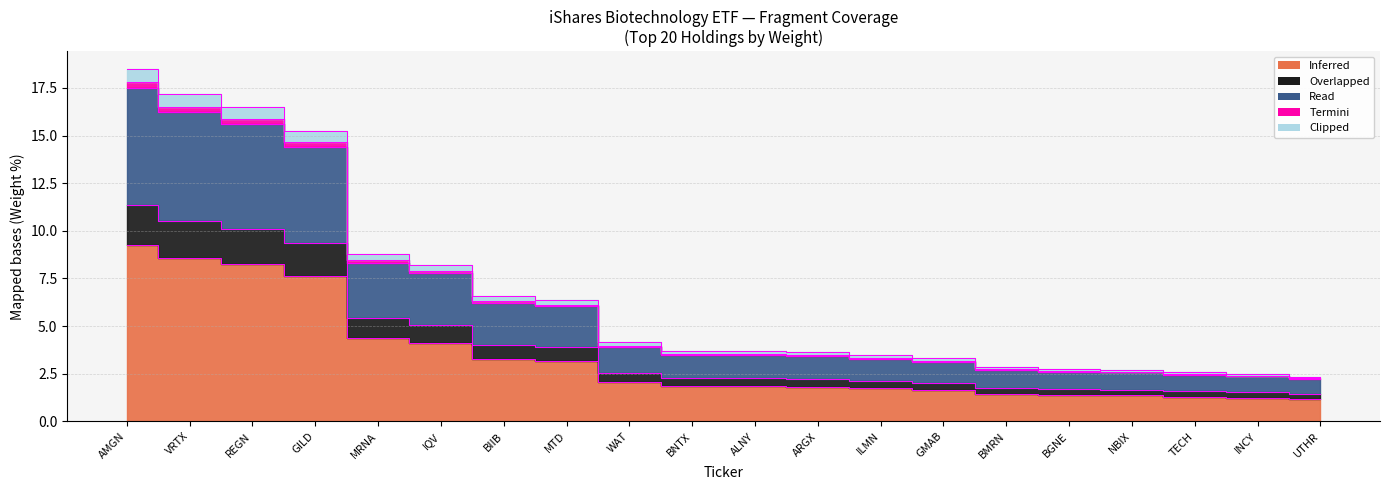

How many series are shown in this chart?

5